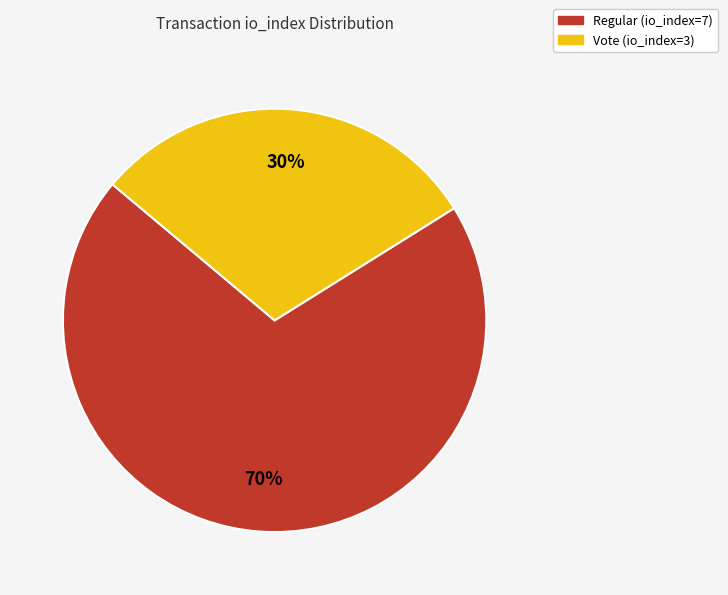

What is the largest slice in the pie chart?

Regular (io_index=7)